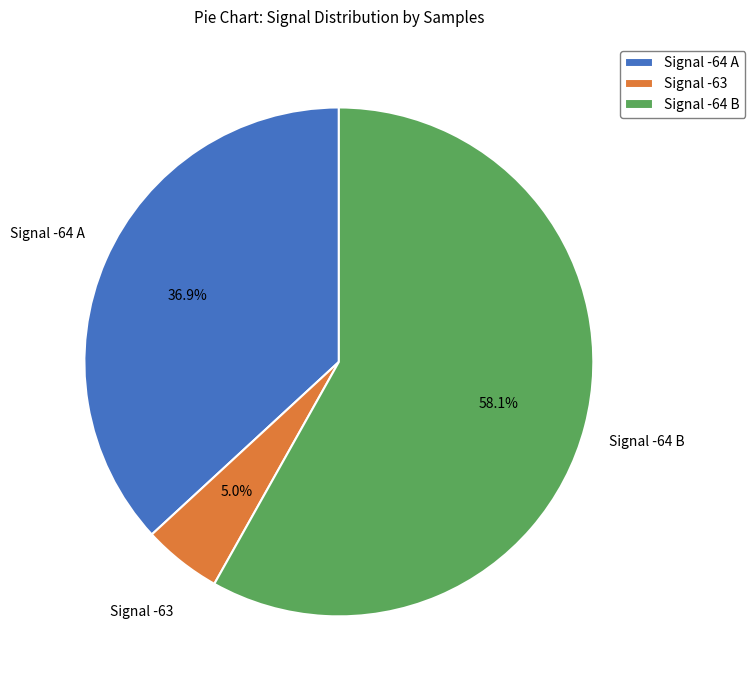

Is there any slice that represents more than half of the pie?

Yes